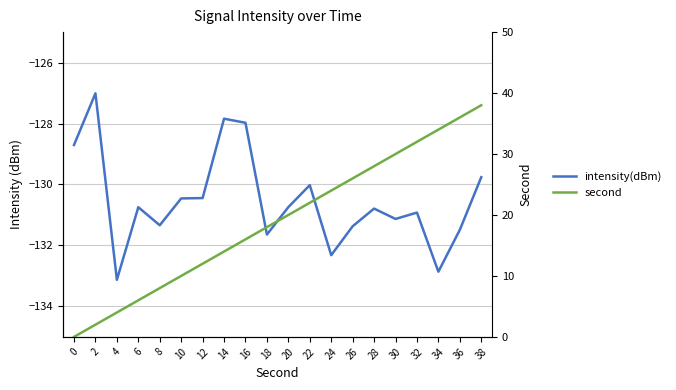

What is the total value across all series at 28?

-102.8